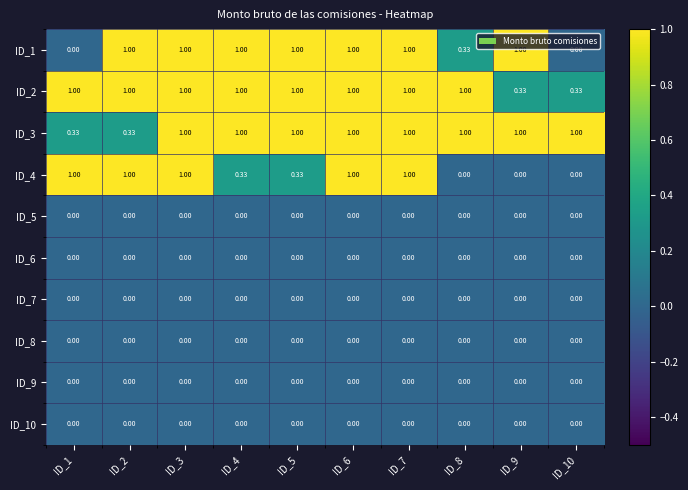

Is the value of ID_1 at ID_8 greater than the value of ID_2 at ID_7?

No